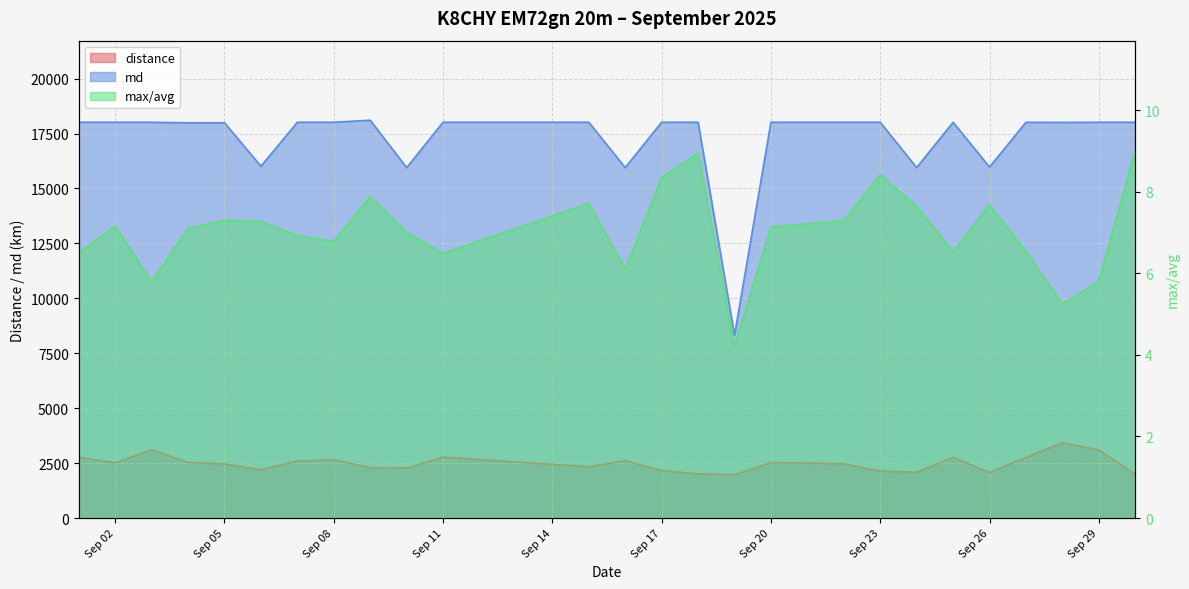

Rank the categories by max_avg value from highest to lowest.

2025-09-30, 2025-09-18, 2025-09-23, 2025-09-17, 2025-09-09, 2025-09-15, 2025-09-26, 2025-09-24, 2025-09-05, 2025-09-22, 2025-09-06, 2025-09-02, 2025-09-20, 2025-09-04, 2025-09-10, 2025-09-07, 2025-09-08, 2025-09-25, 2025-09-27, 2025-09-01, 2025-09-11, 2025-09-16, 2025-09-29, 2025-09-03, 2025-09-28, 2025-09-19